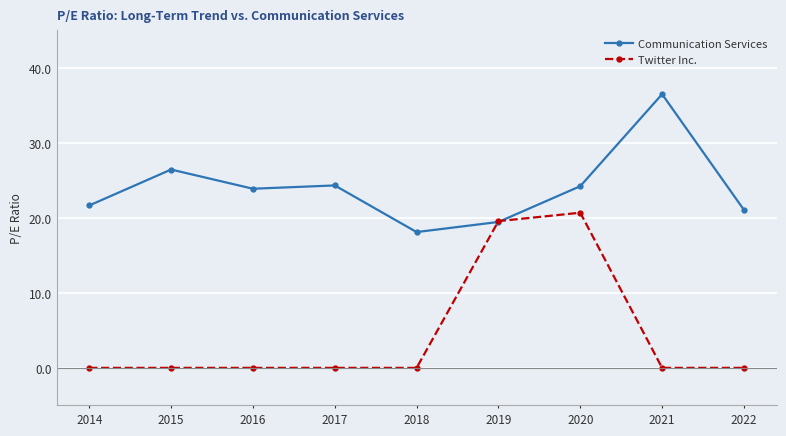

Which series changed the most between 2014 and 2015?

Communication Services